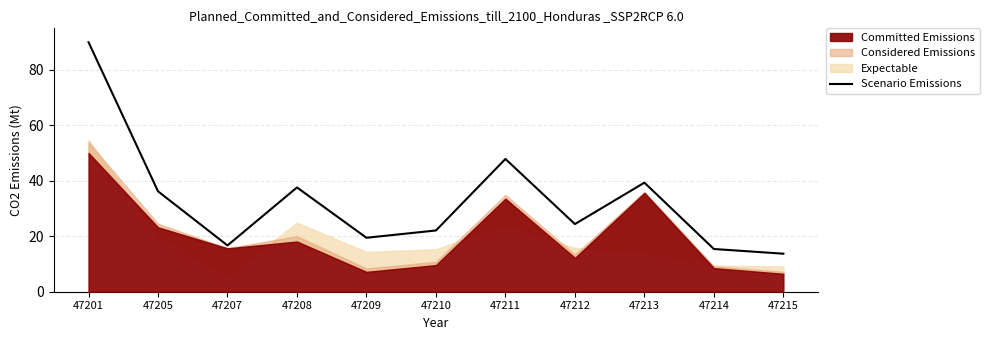

What is the value of the 1st point from the left?

90.0